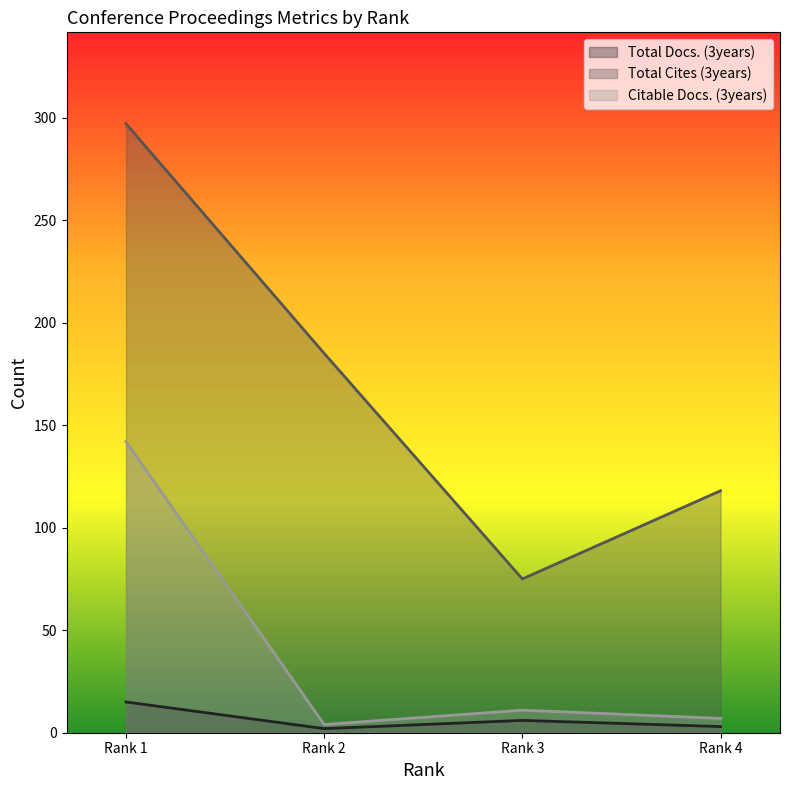

In Total Cites (3years), how many points are lower than both neighbors (excluding endpoints)?

1